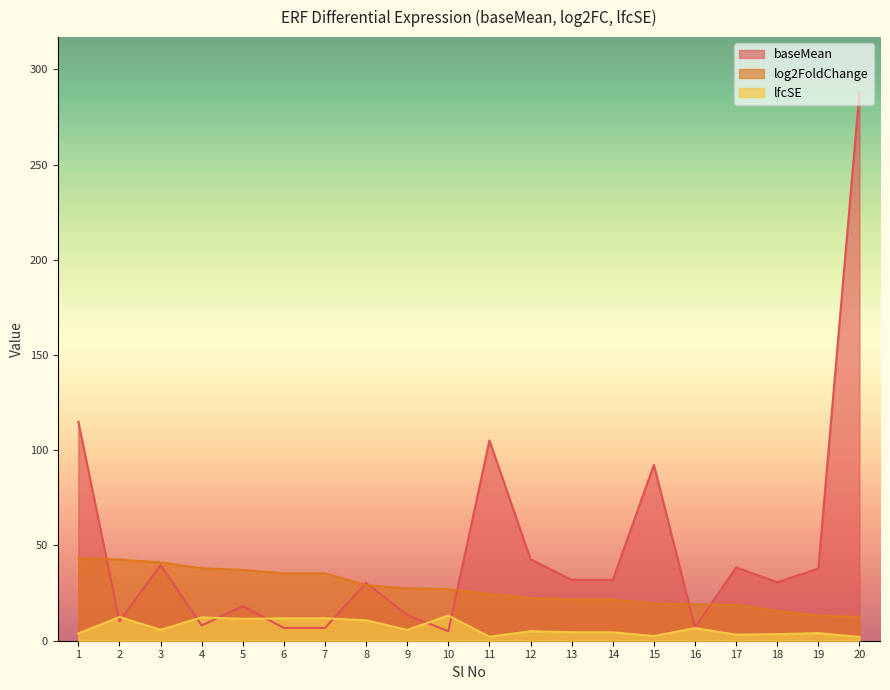

At 10, list the series in order from smallest to largest.

baseMean, lfcSE, log2FoldChange